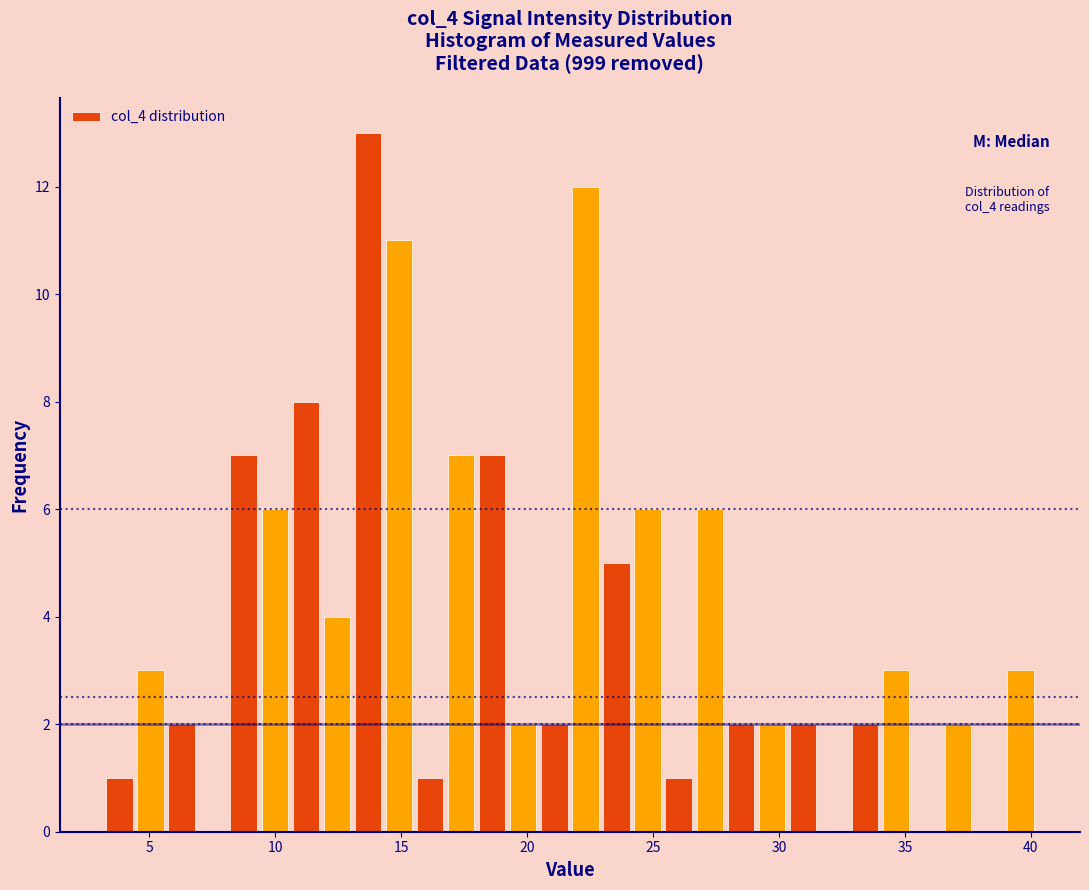

Around what value on the x-axis is the tallest bar? Give the approximate position of its centre, as read against the axis.

13.5